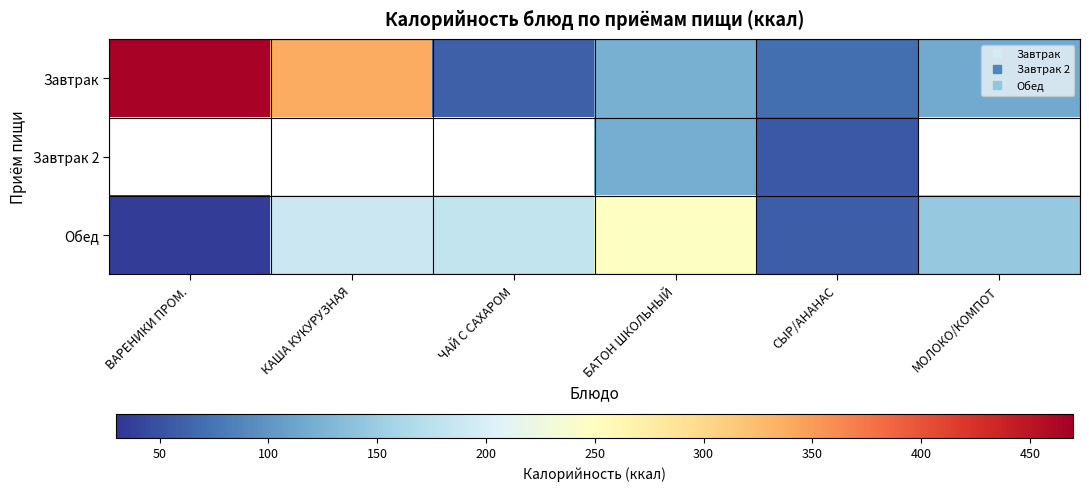

Which series has the widest spread of values?

Завтрак